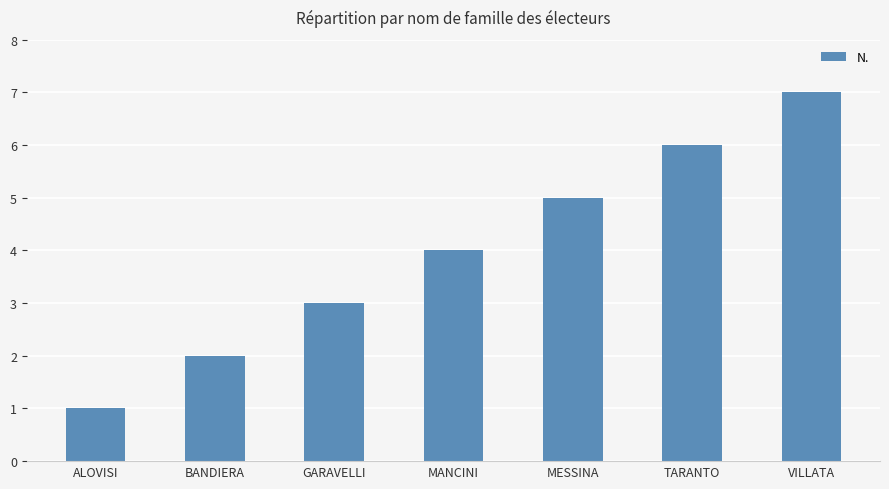

Is it true that the value at GARAVELLI is 5?

False